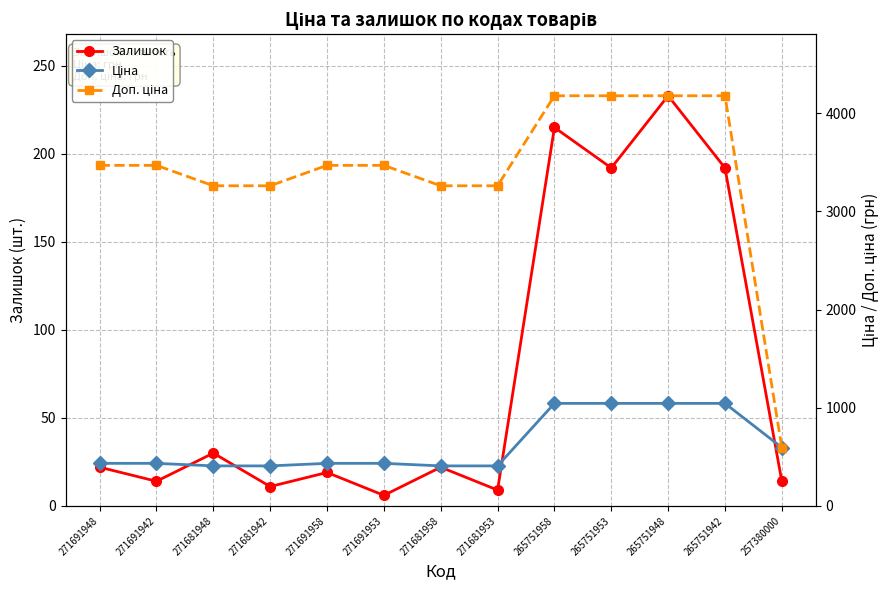

Which series has the largest range (max minus min)?

Доп. ціна